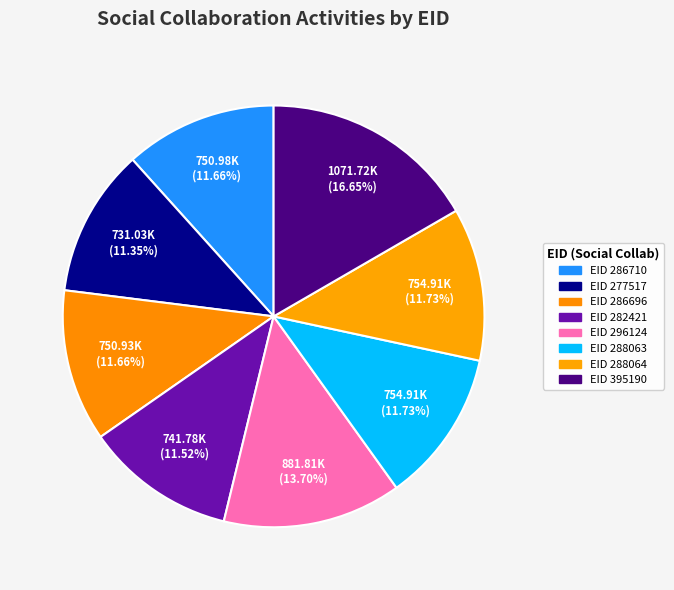

Rank the categories by value from lowest to highest.

277517, 282421, 286696, 286710, 288063, 288064, 296124, 395190